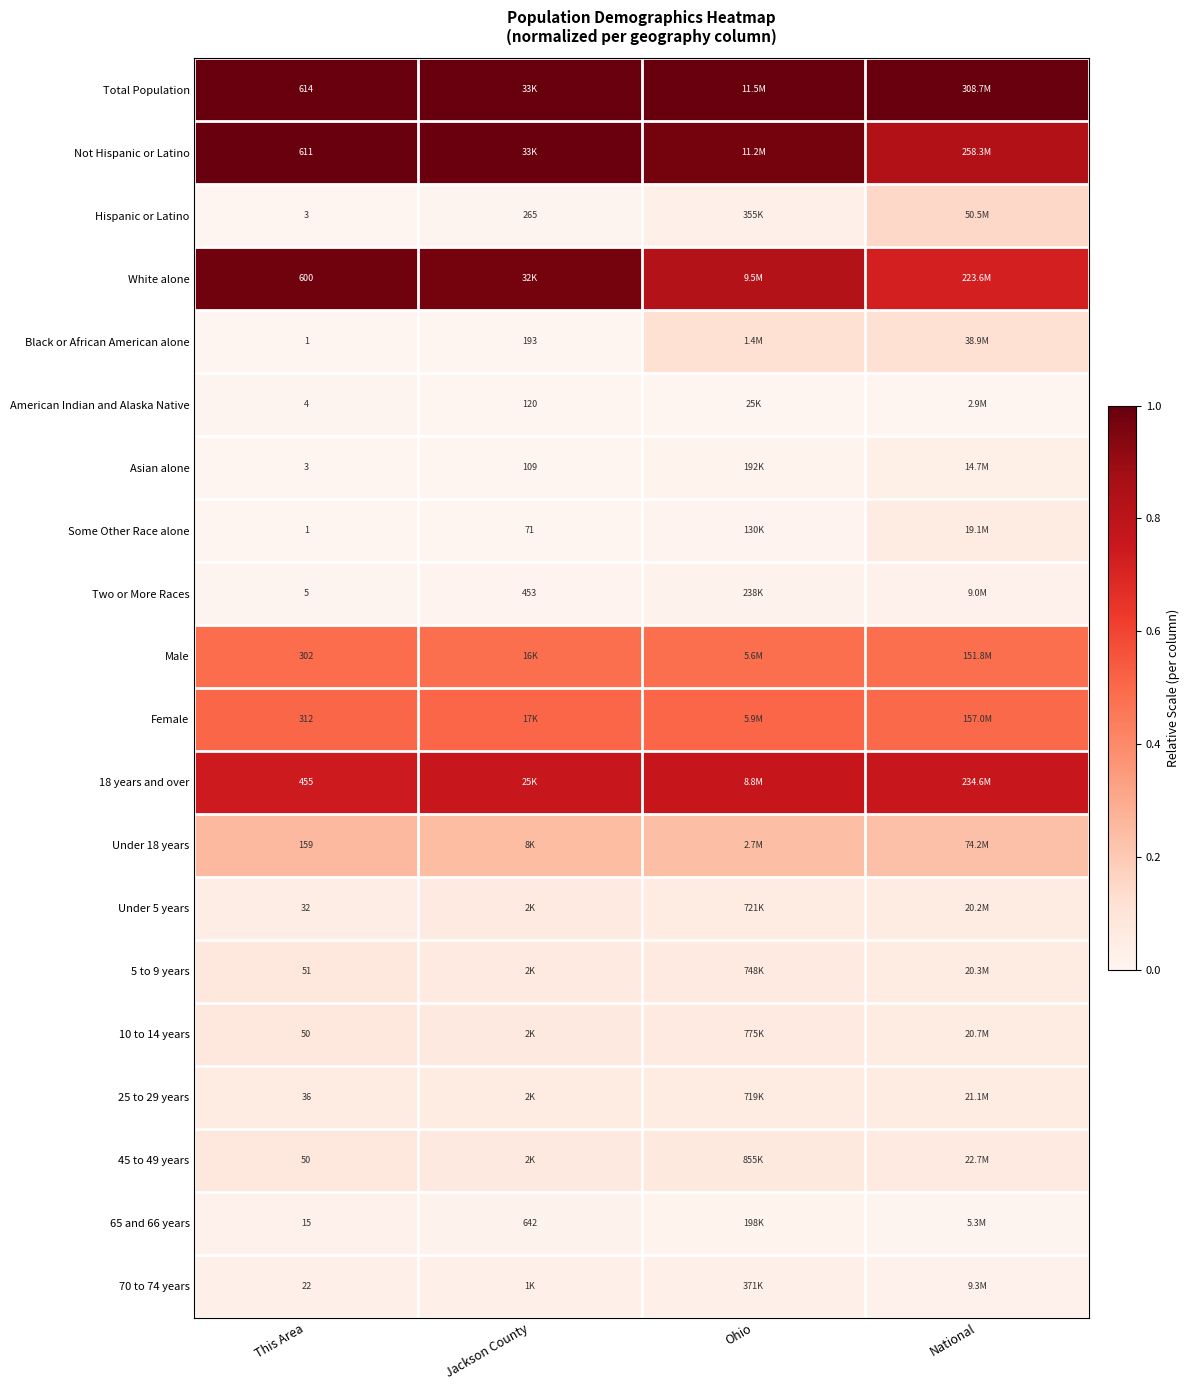

List the series in order of their peak value, highest first.

Total Population, Not Hispanic or Latino, White alone, 18 years and over, Female, Male, Under 18 years, Hispanic or Latino, Black or African American alone, 5 to 9 years, 10 to 14 years, 45 to 49 years, Under 5 years, 25 to 29 years, Some Other Race alone, Asian alone, 70 to 74 years, 65 and 66 years, Two or More Races, American Indian and Alaska Native